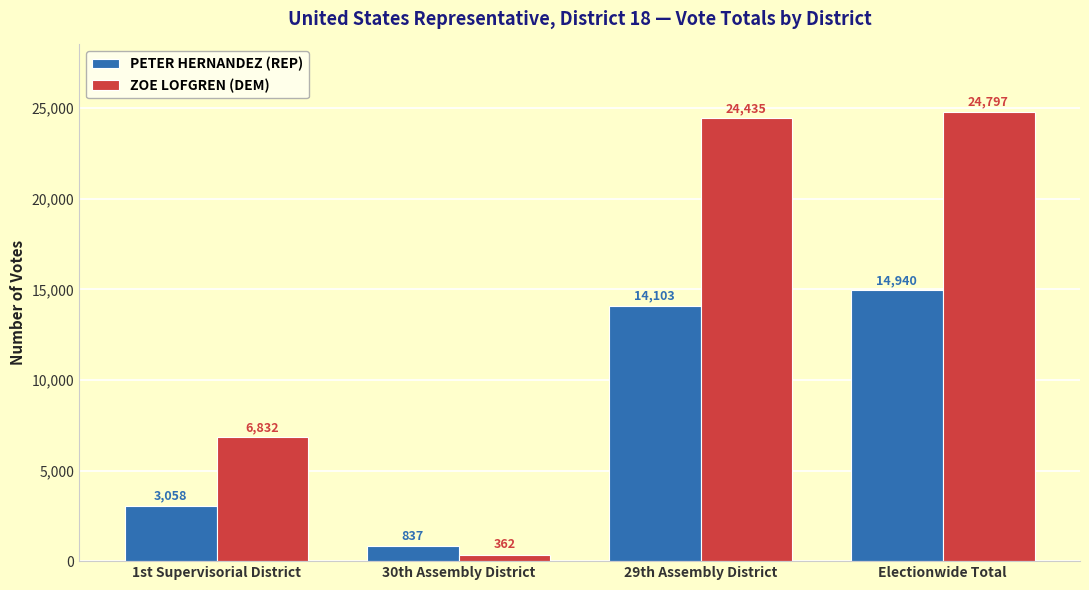

What is the difference between the maximum and minimum values in the ZOE LOFGREN (DEM) series?

24435